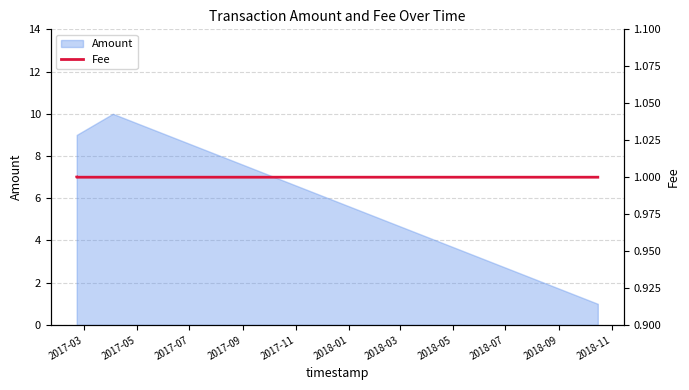

True or false: Amount has more than 1 points higher than both neighbors.

False